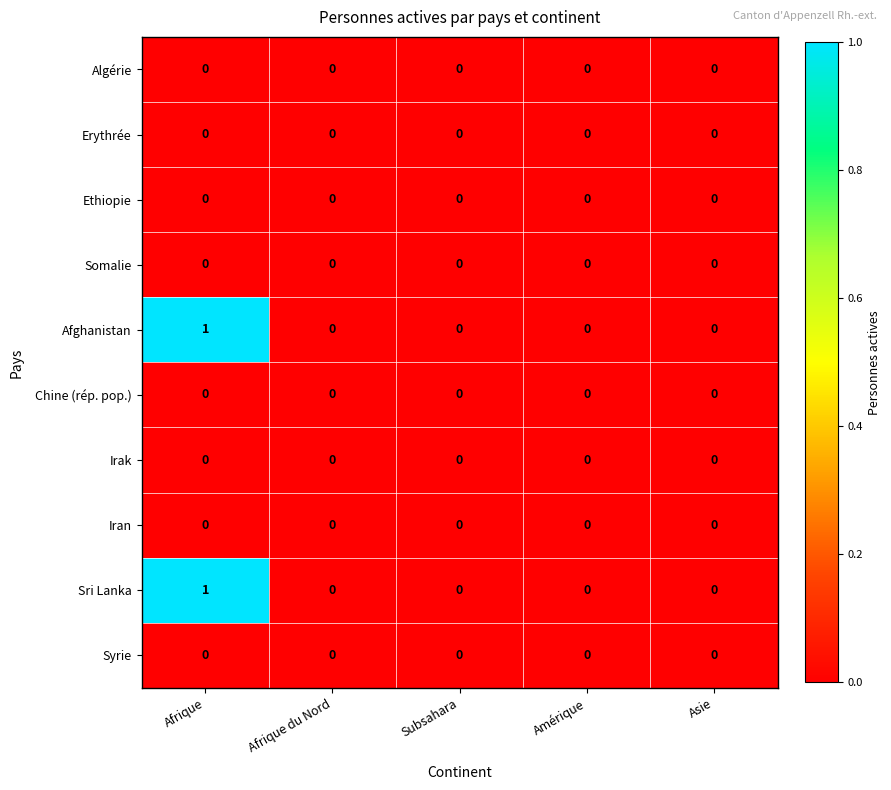

How many Sri Lanka values are between 0 and 1?

5